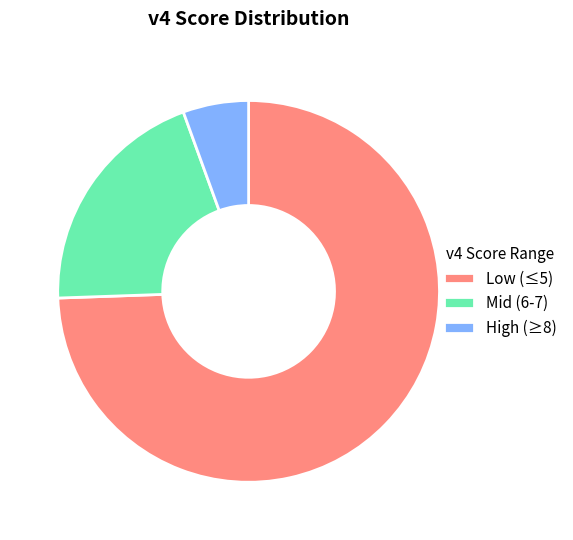

Does any single category account for the majority?

Yes